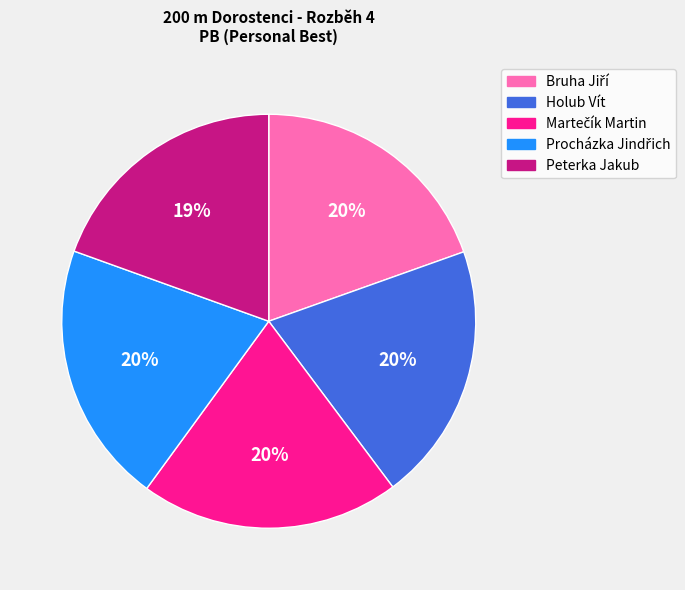

Does Holub Vít represent more than half of the total?

No